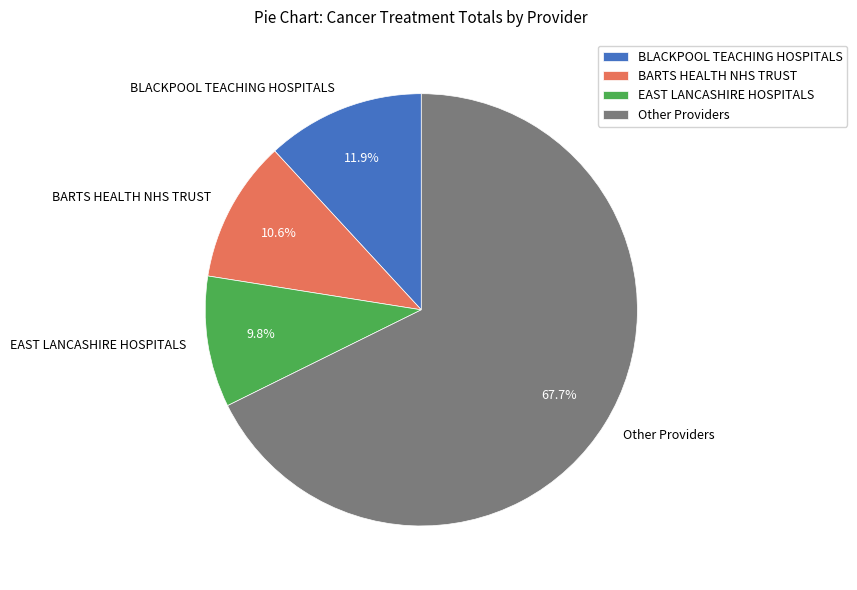

Count the number of slices in the pie.

4